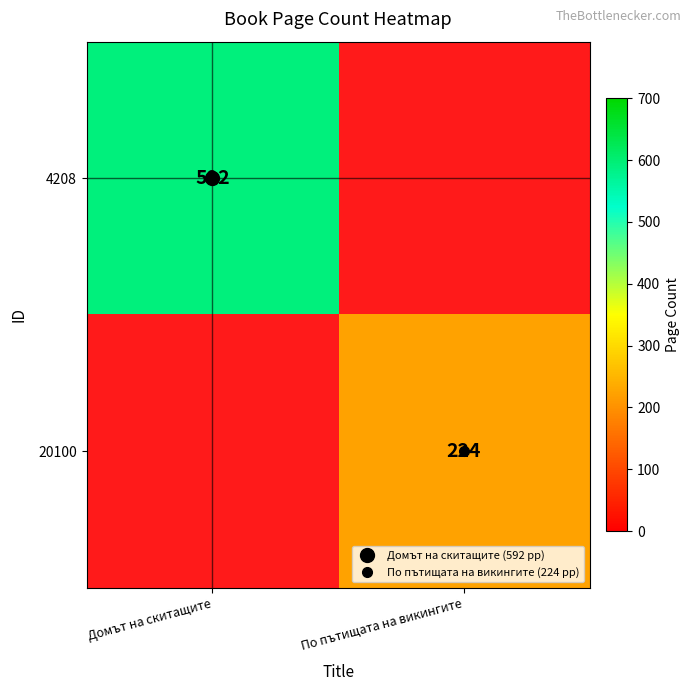

Where is 4208 nearest to the value 592?

Домът на скитащите